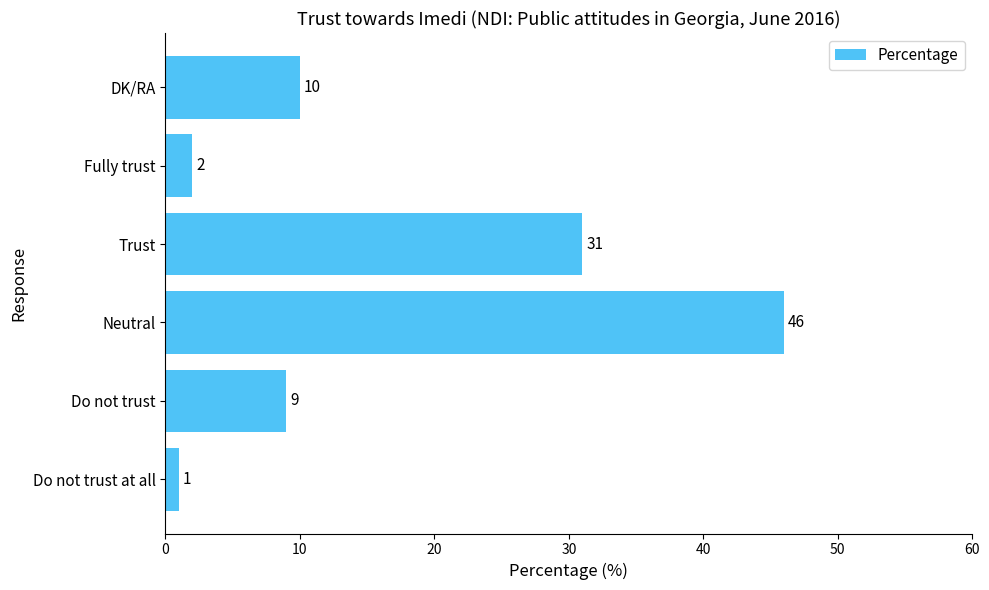

How many bars are there in total?

6